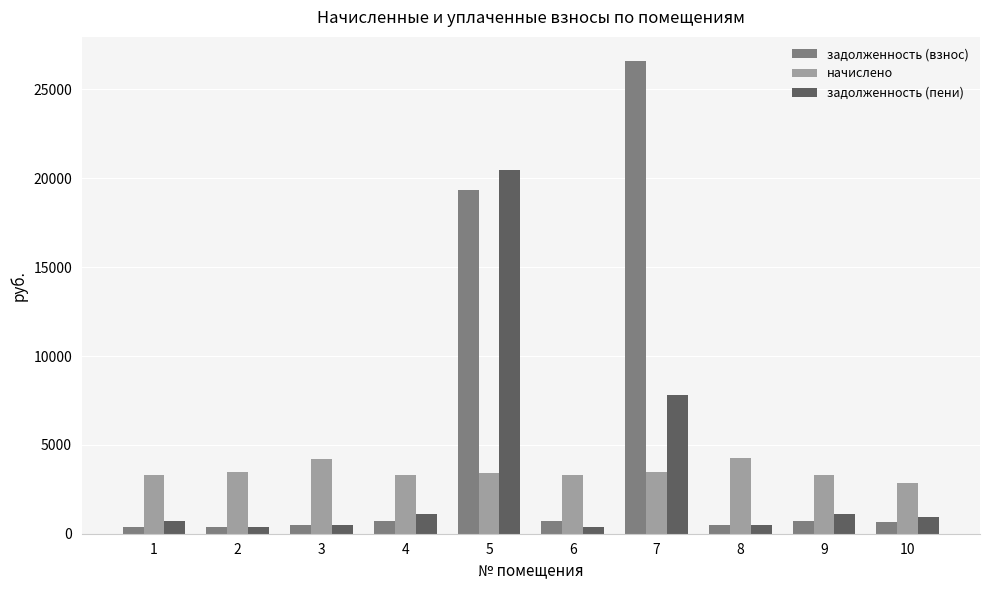

List the series in order of their peak value, highest first.

задолженность (взнос), задолженность (пени), начислено